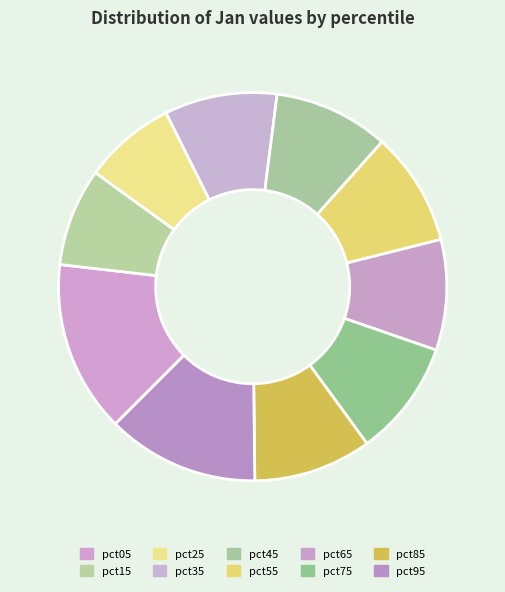

To the nearest percent, what portion does pct45 represent?

10%